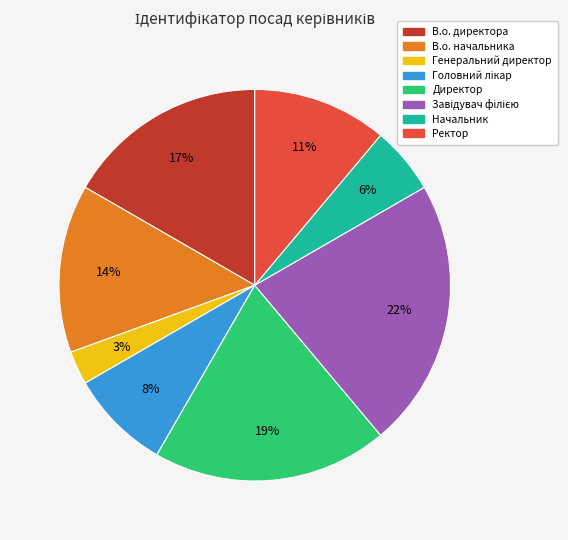

Which category has the smallest portion of the pie?

Генеральний директор